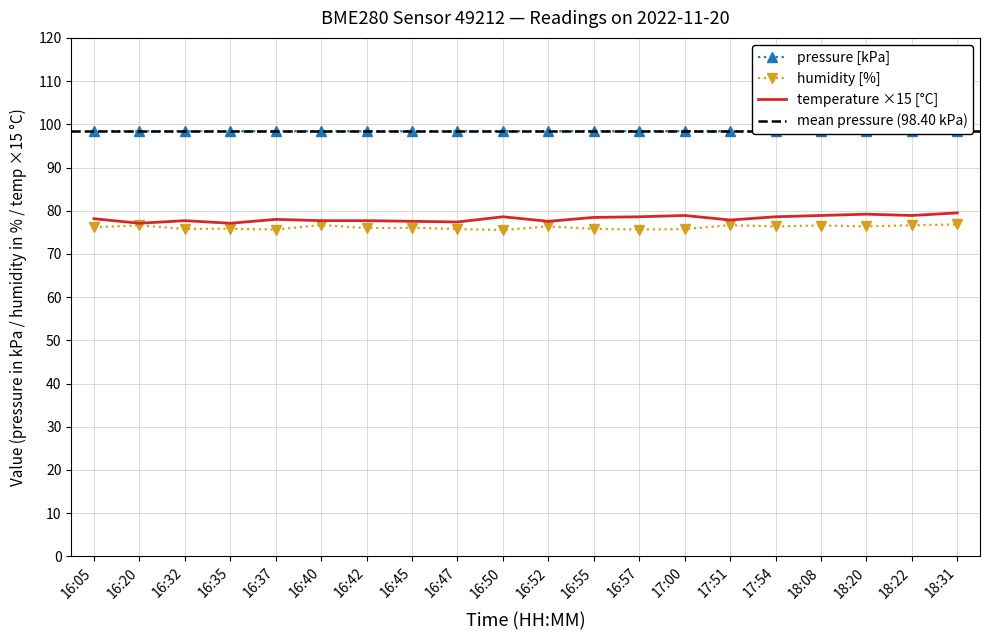

At which label does humidity reach its minimum?

16:50